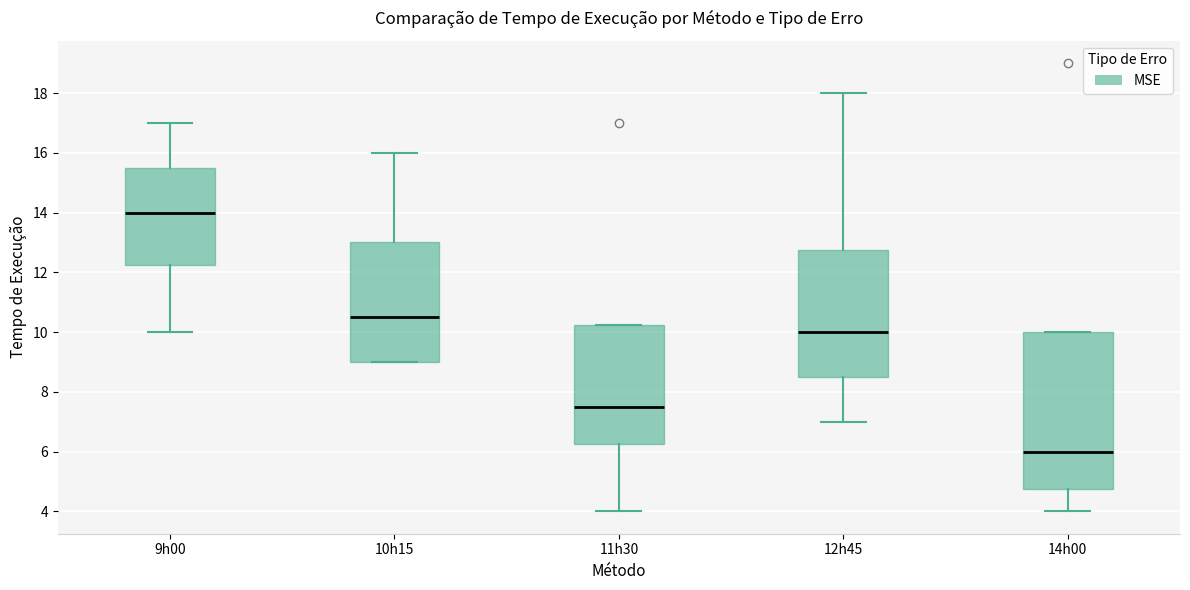

Comparing the boxes themselves (not the whiskers), which one is the tallest?

14h00